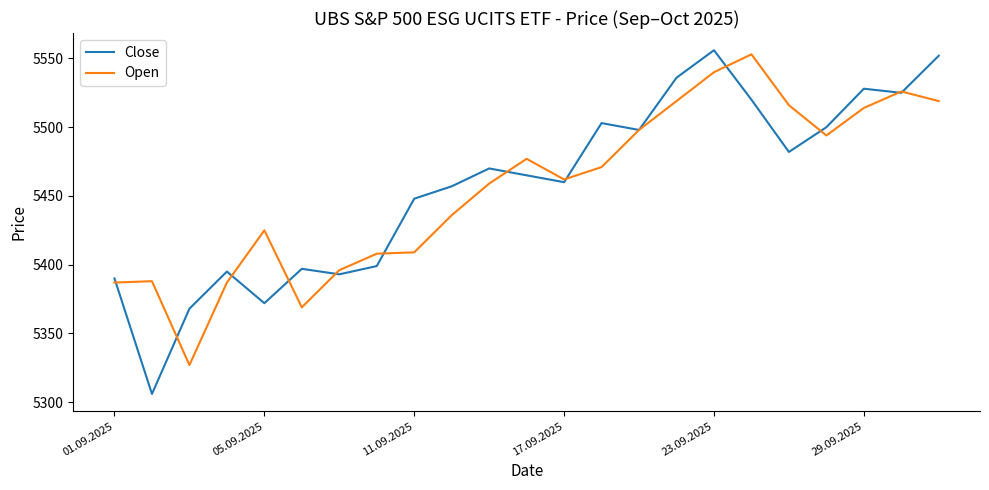

What is the greatest value displayed?

5556